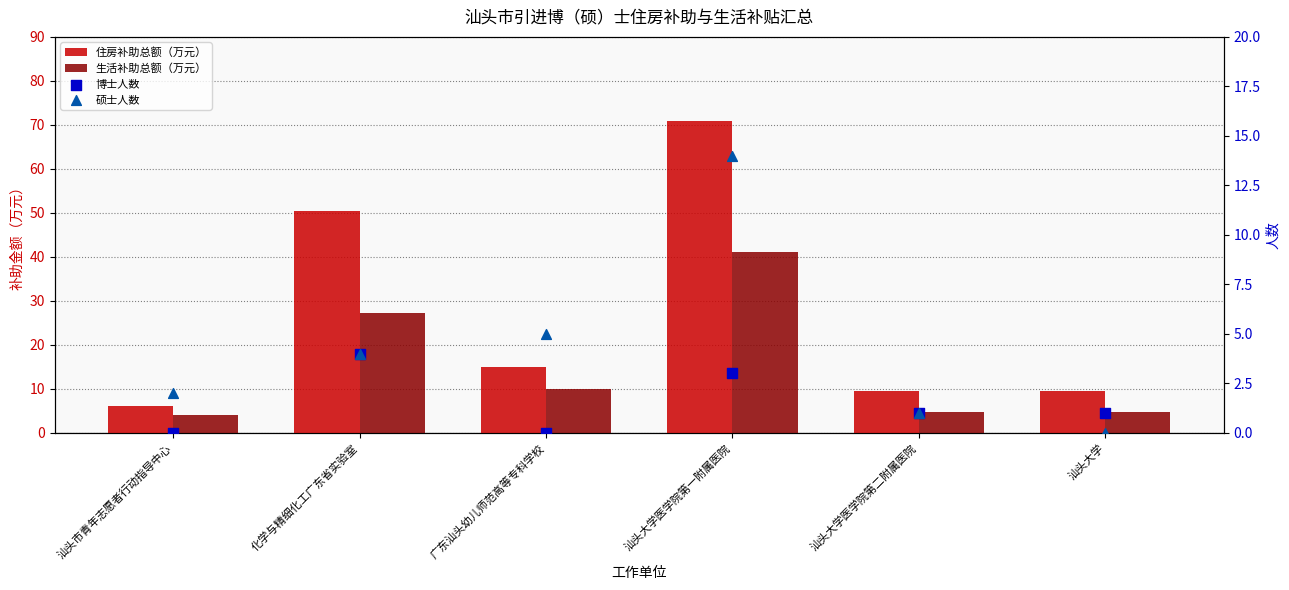

Which series contains the lowest Y value?

博士人数